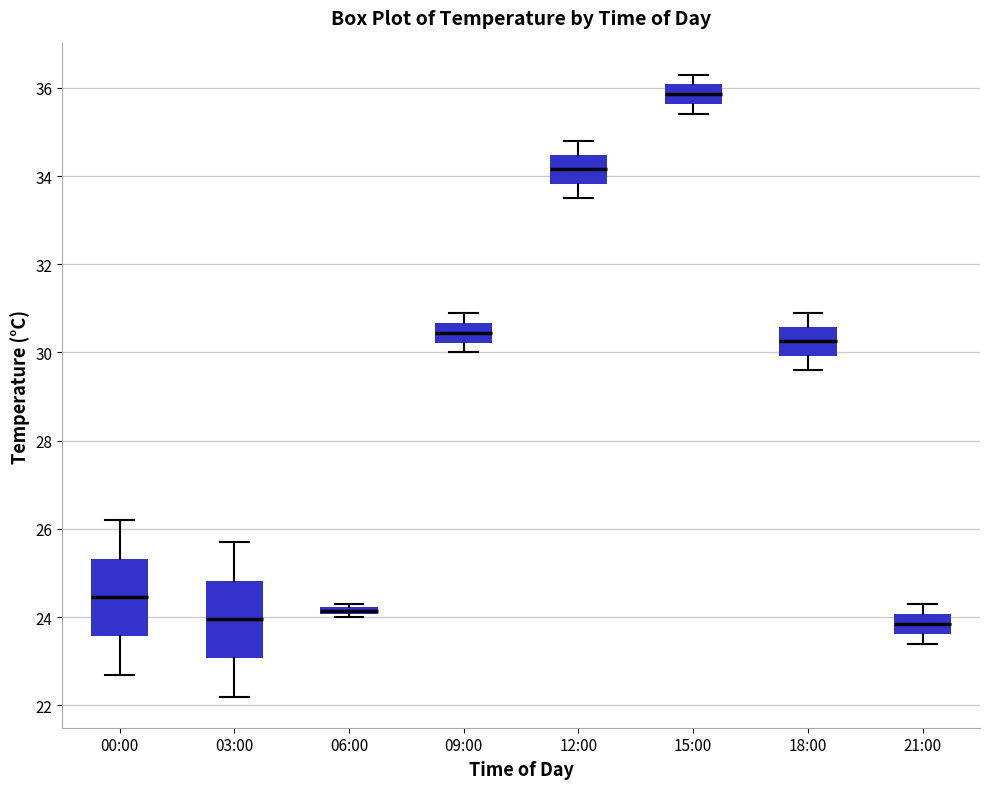

Where is the upper edge of the box for 21:00 on the y-axis? The values are not printed on the chart, so give them approximately, as read against the axis.

24.0